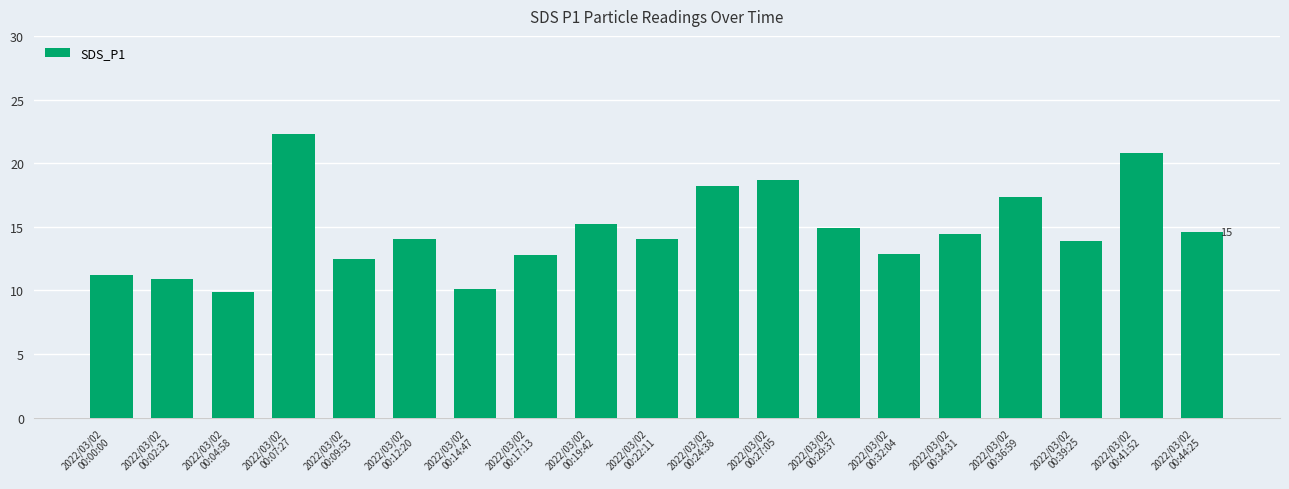

What is the ratio of the value at 2022/03/02
00:19:42 to the value at 2022/03/02
00:17:13?

1.2